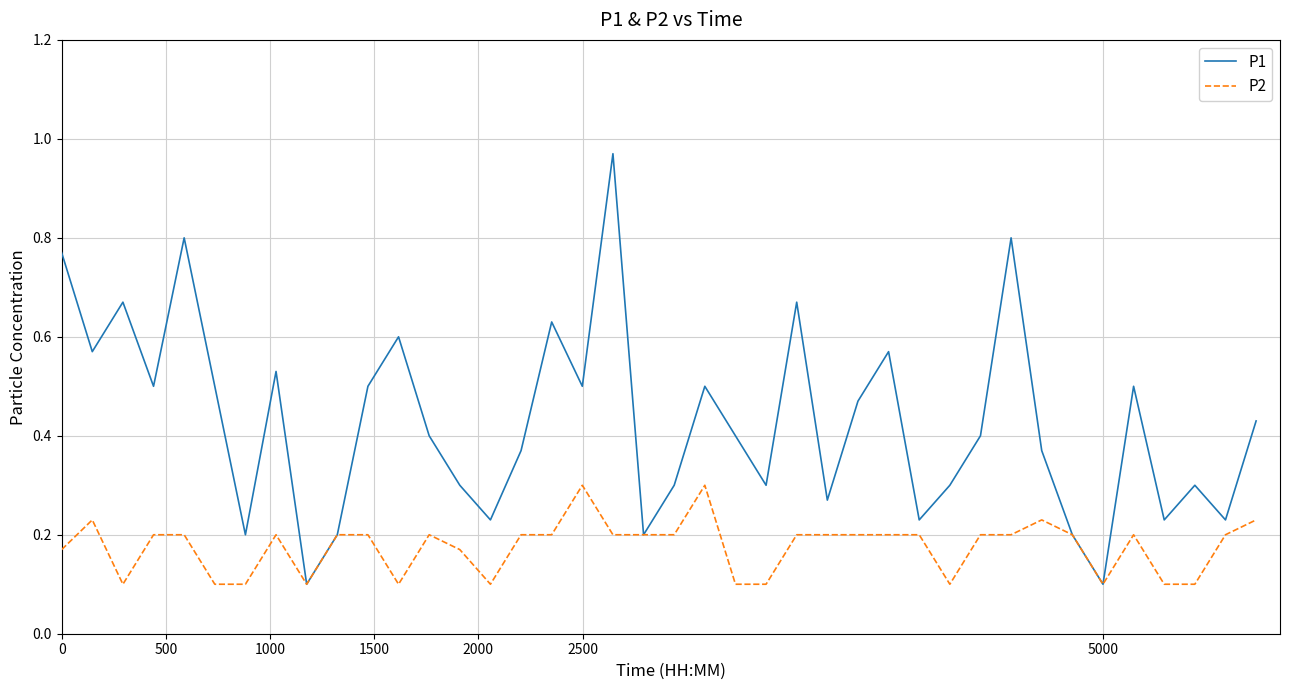

Which series has the largest total across all categories?

P1